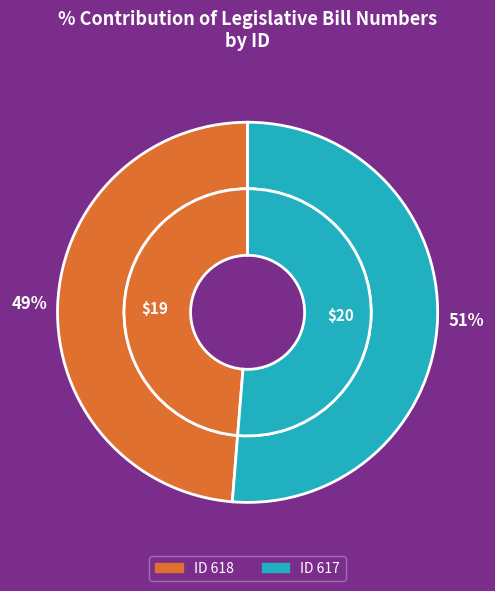

What percentage is the 618 slice, to the nearest percent?

49%